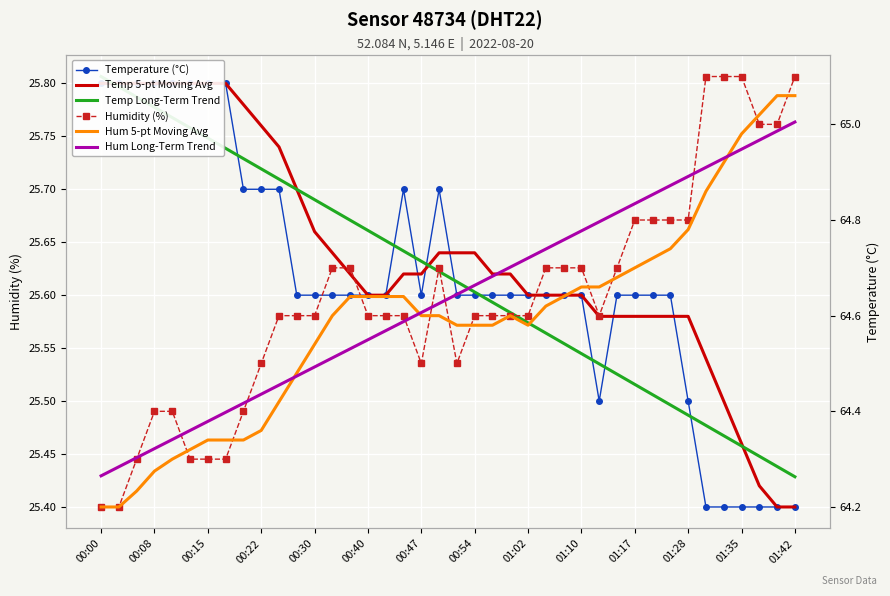

What is the value of the Hum Long-Term Trend point at the 11th from the left?

64.5